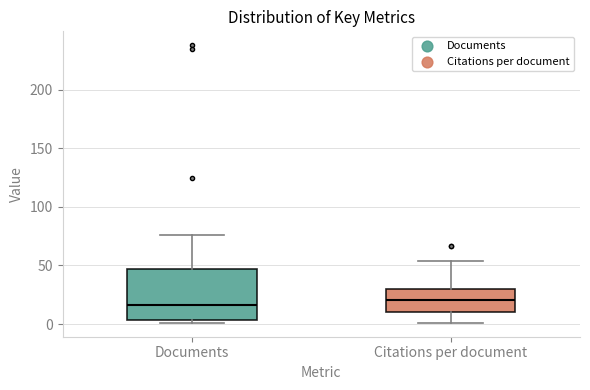

Reading left to right, read every box against the y-axis: the position of its median line, the range the box covers, and the ends of its whiskers. The values are not printed on the chart, so give them approximately, as read against the axis.

Documents: median 15, box 5 to 45, whiskers 0 to 75
Citations per document: median 20, box 10 to 30, whiskers 0 to 55